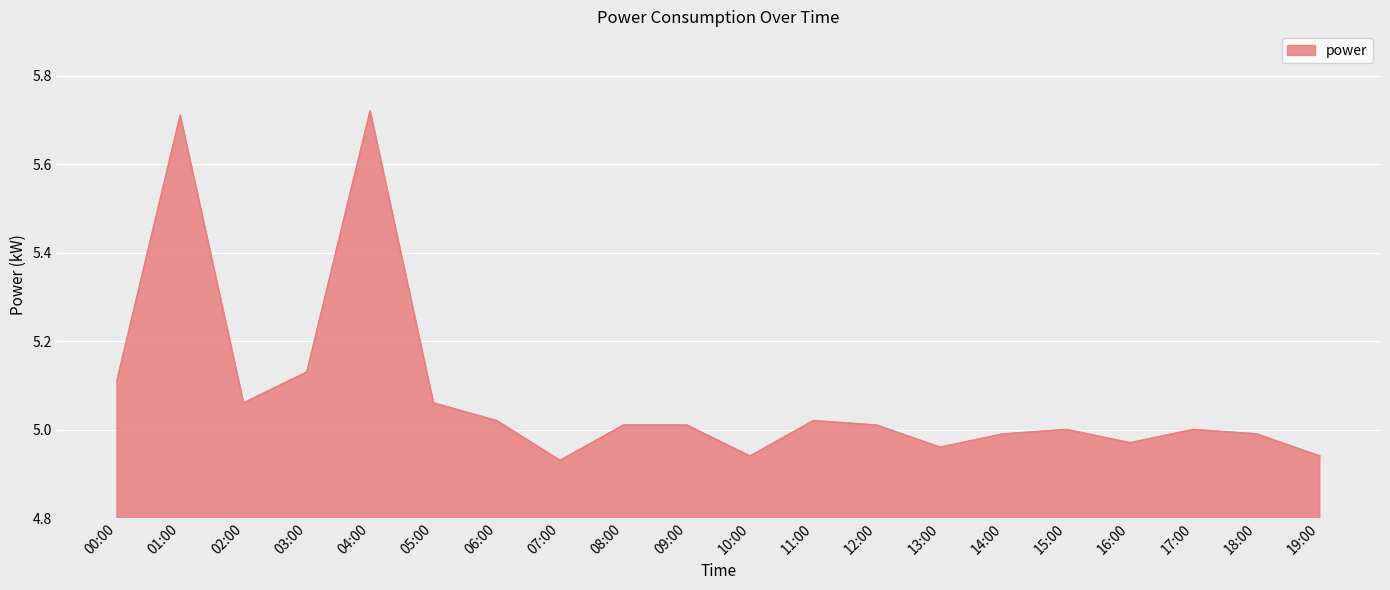

Where does the data first go above 5?

00:00